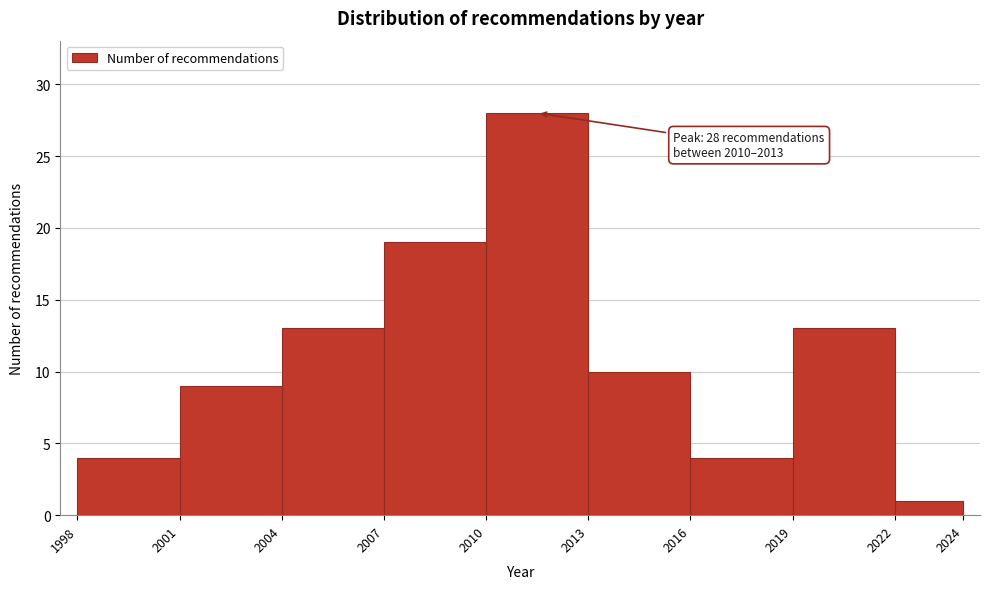

Which range on the x-axis has the tallest bar?

2010 to 2013